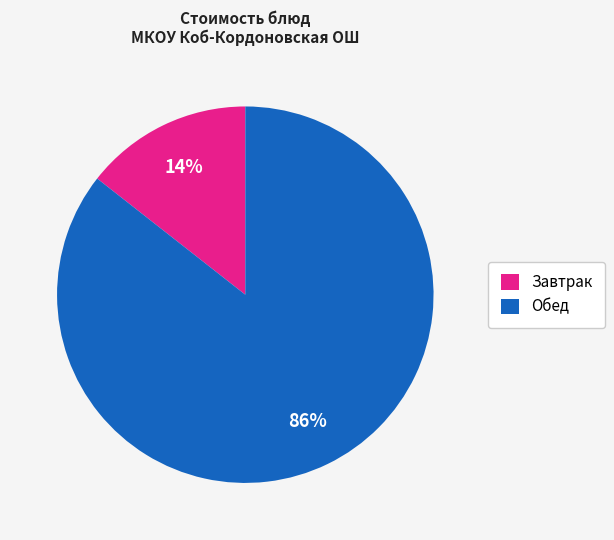

What percentage is the Завтрак slice, to the nearest percent?

14%